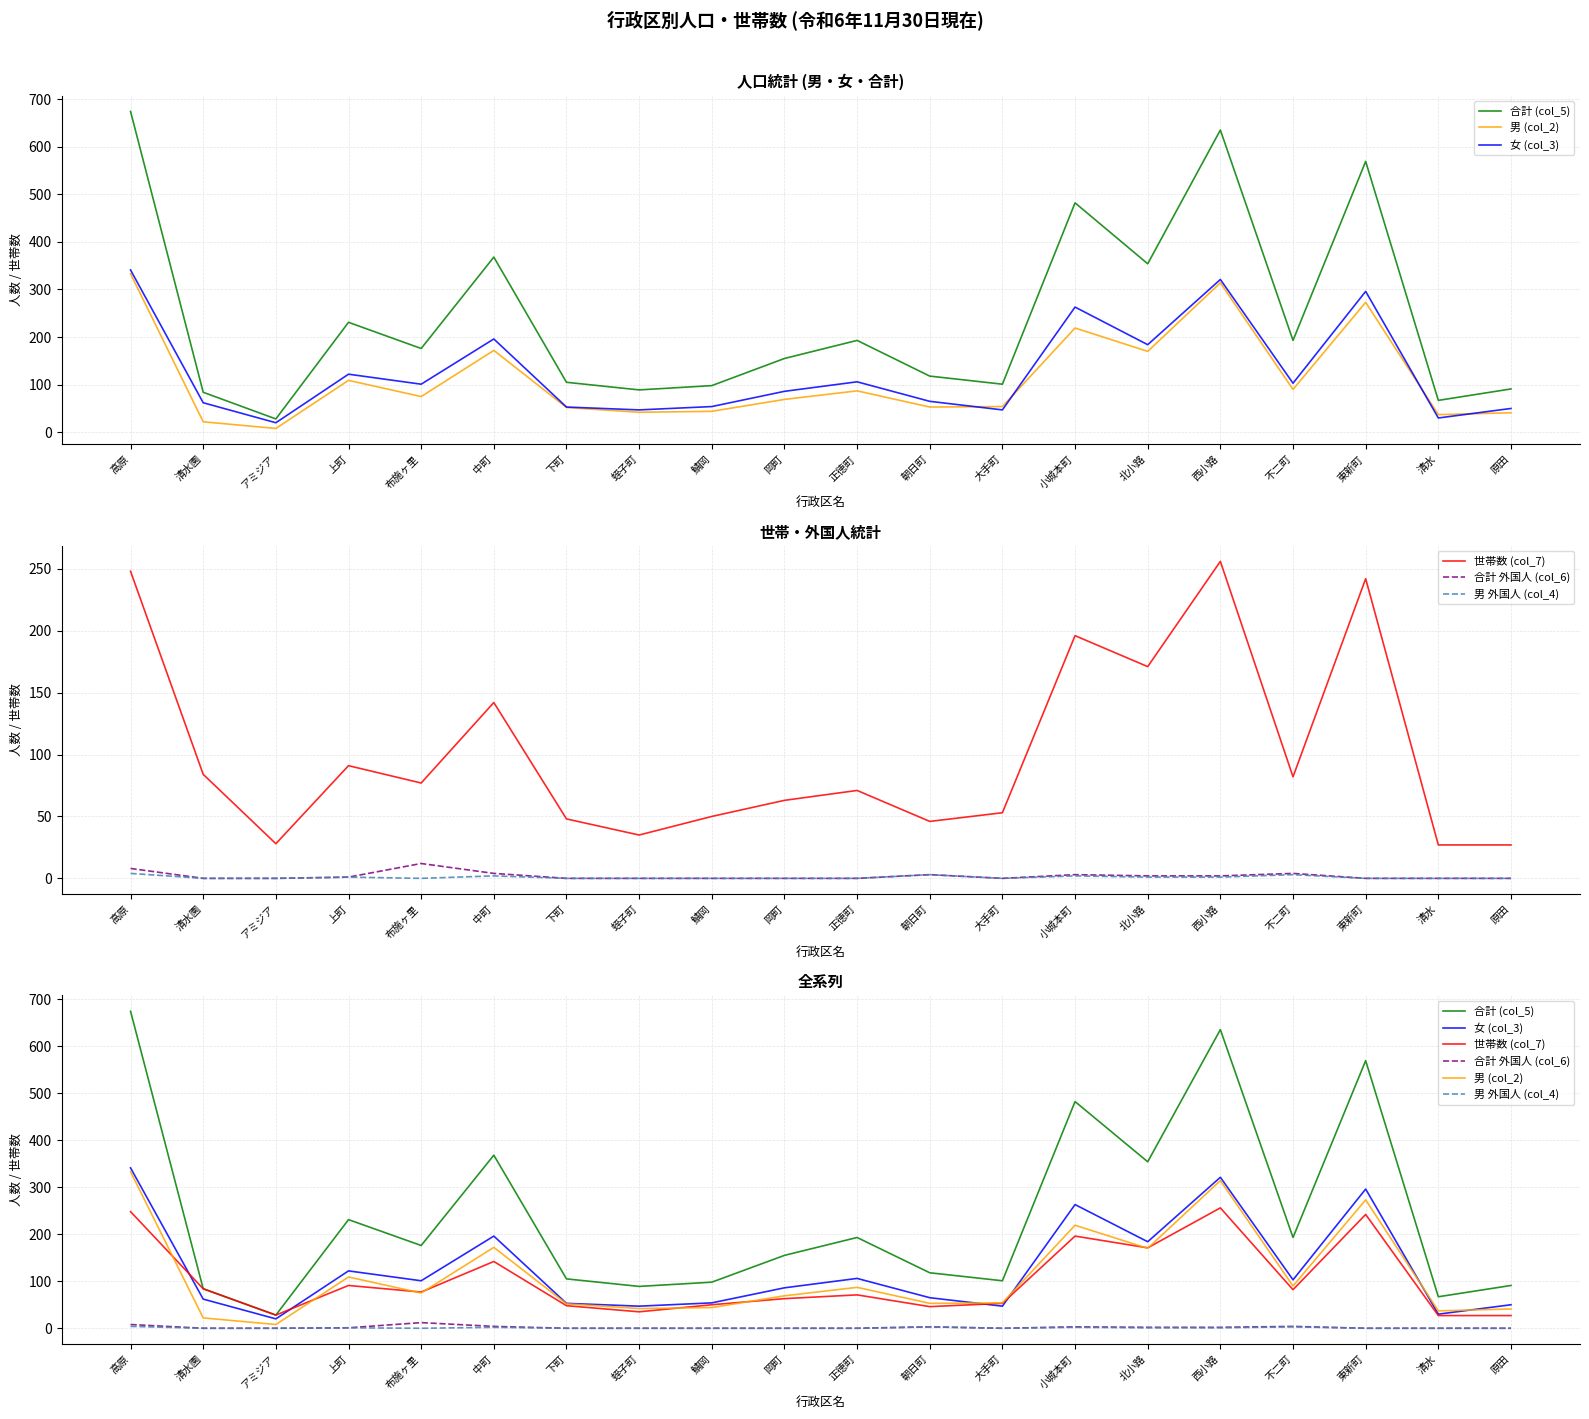

The 世帯数 (col_7) series shows 53 at 大手町. True or false?

True